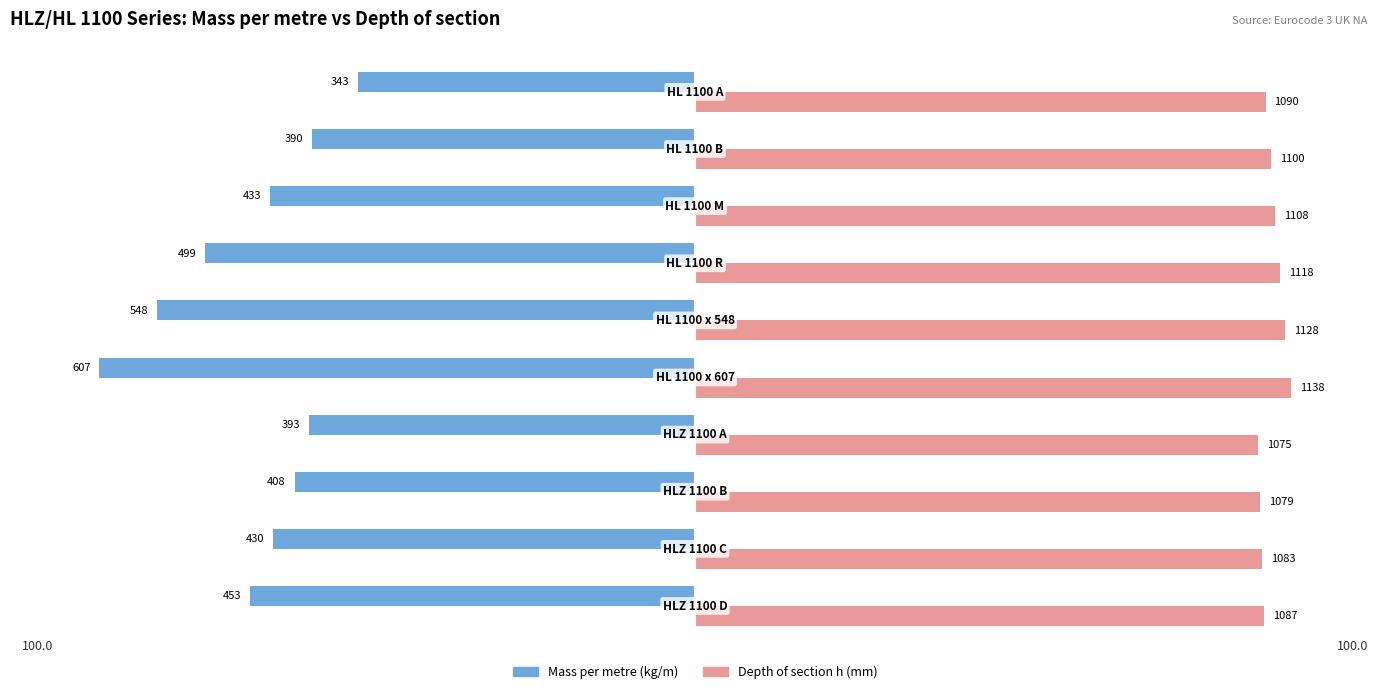

What are all the series names shown in the legend?

Mass per metre (kg/m), Depth of section h (mm)